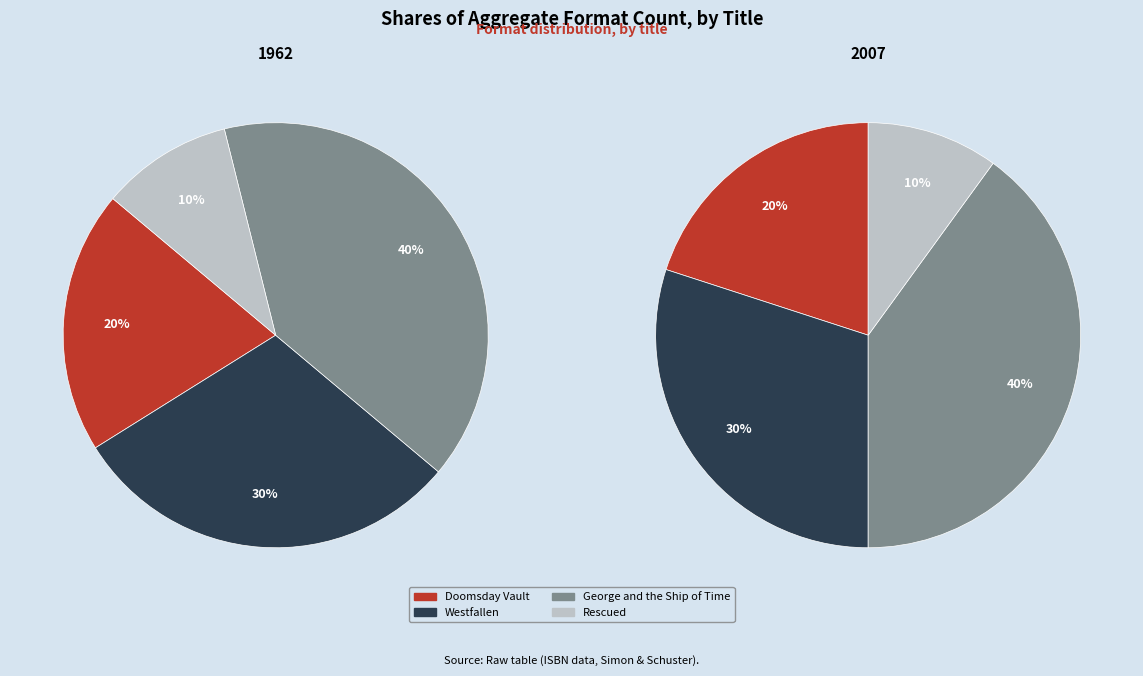

To the nearest percent, what is the average slice percentage?

25%